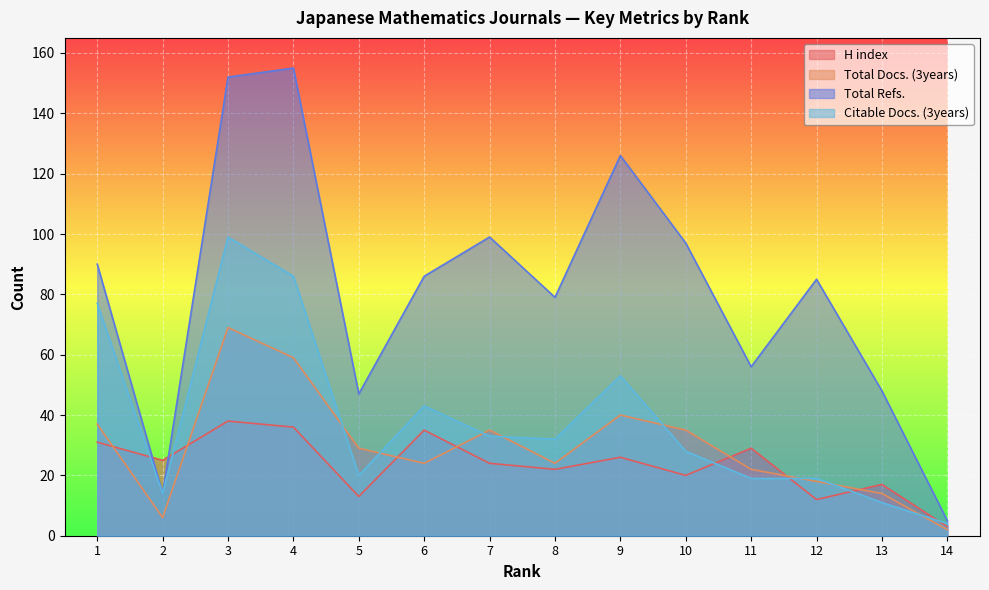

What value does the Citable Docs. (3years) series have at 1, to the nearest 5?

75